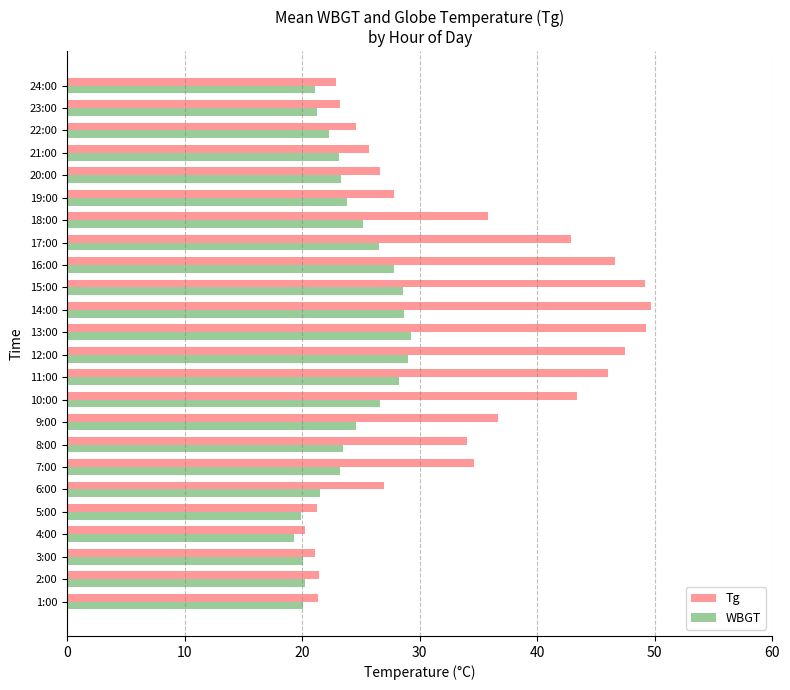

At how many categories does at least one series exceed 42?

8